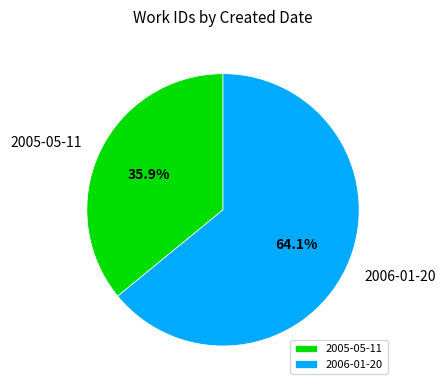

What is the largest slice in the pie chart?

2006-01-20